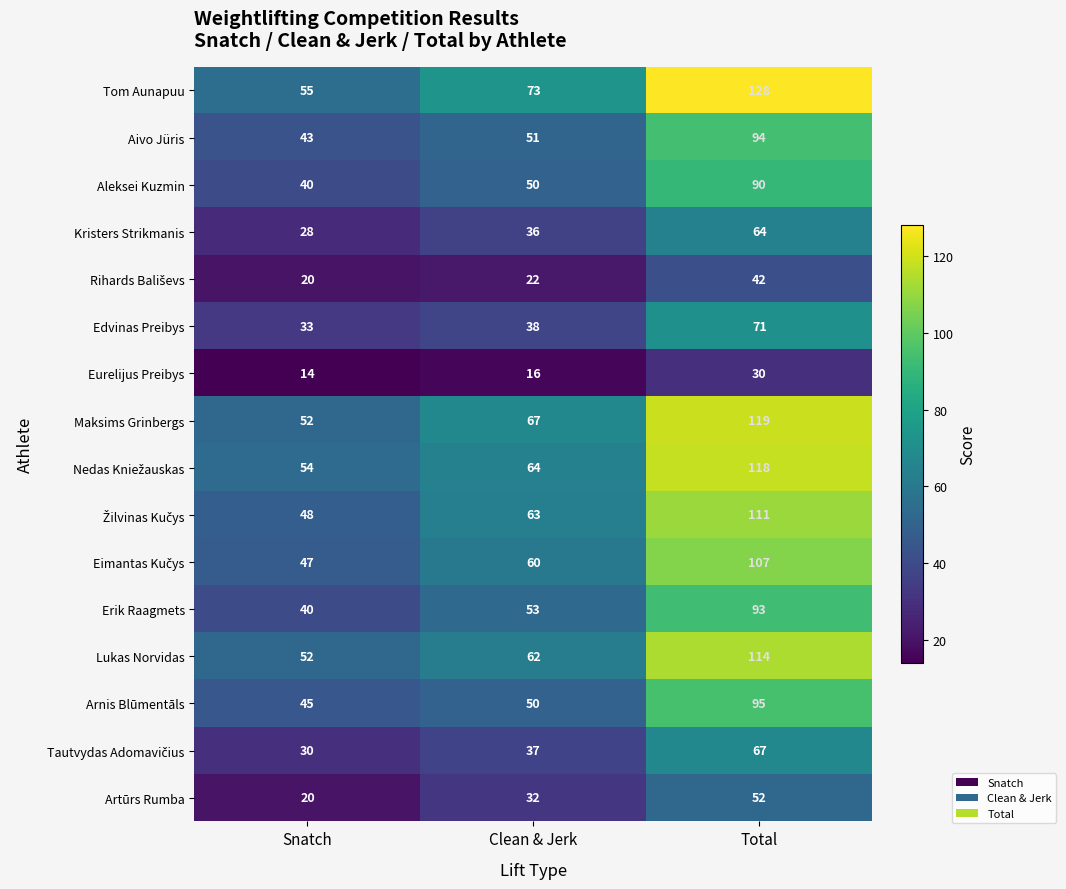

How many series are shown in this chart?

16